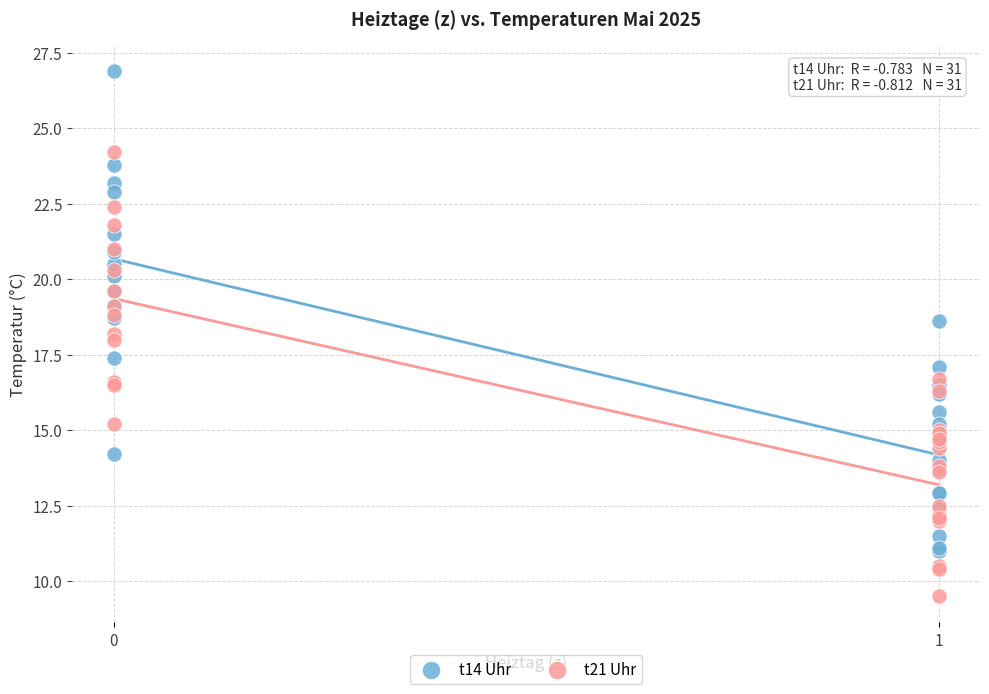

Which series contains the lowest Y value?

t21 Uhr